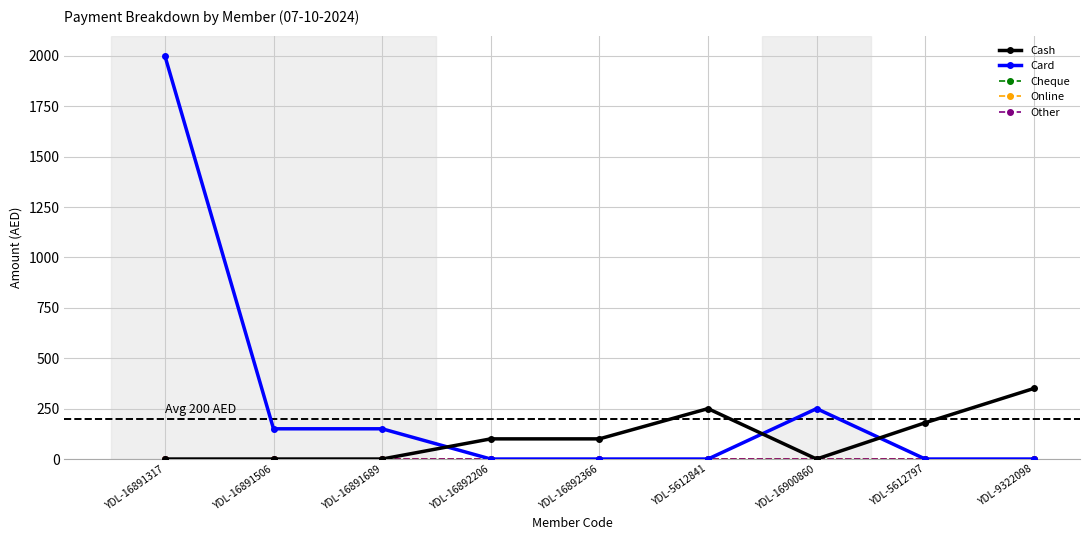

Does the chart display data point markers on the line(s)?

Yes